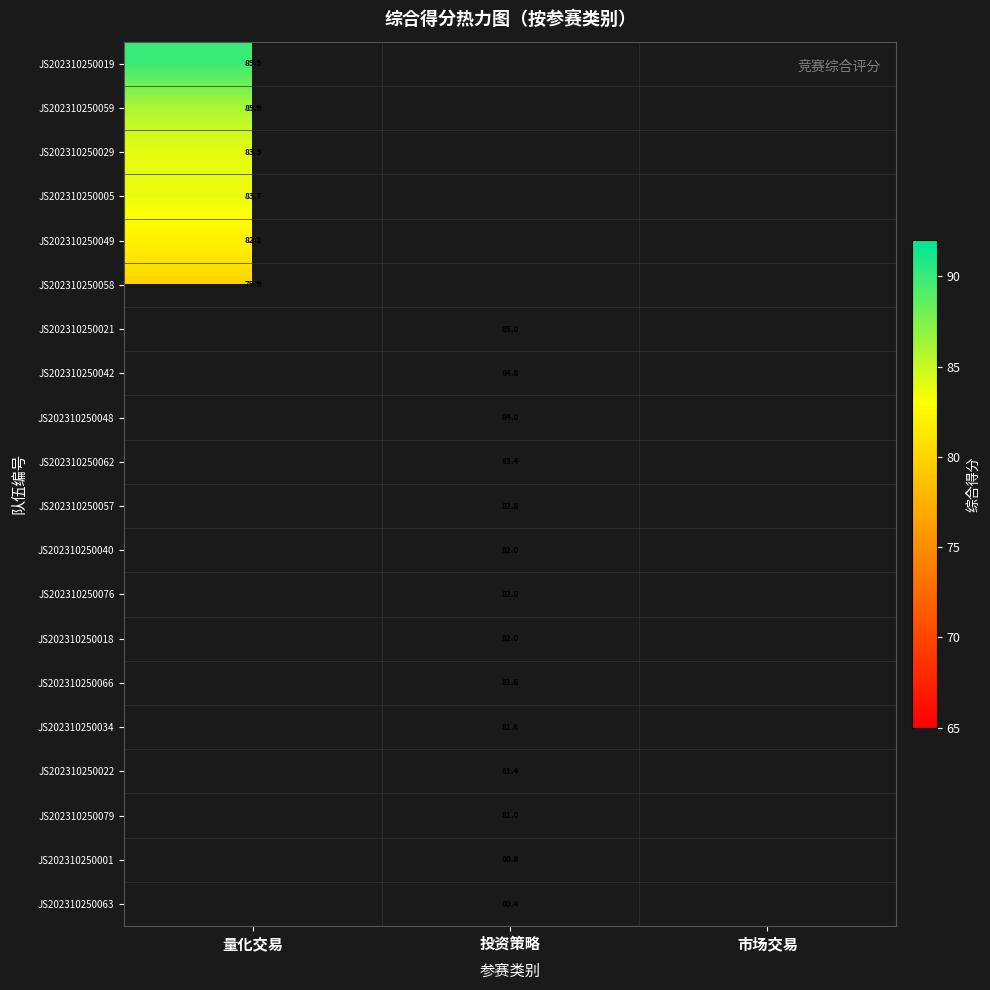

What is the approximate value of JS202310250018 at 投资策略?

82.0